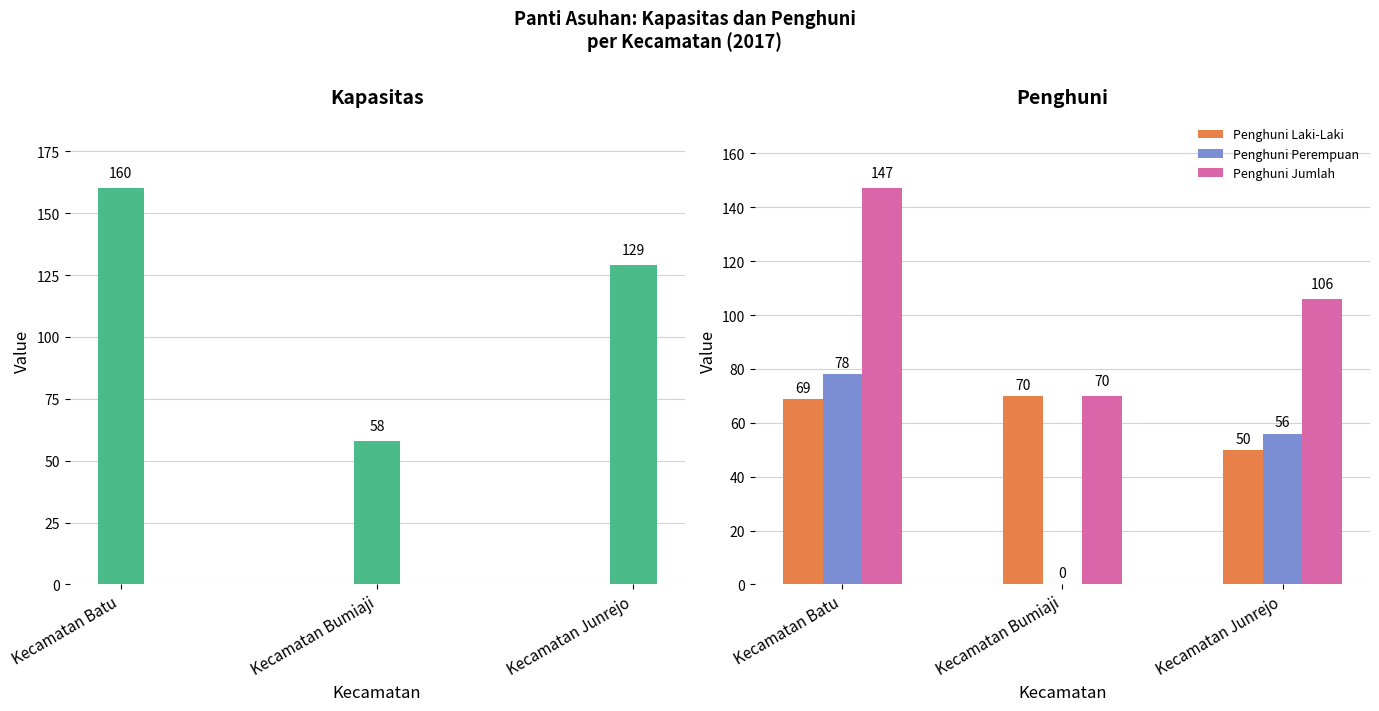

Which category has the lowest value in the Penghuni Laki-Laki series?

Kecamatan Junrejo